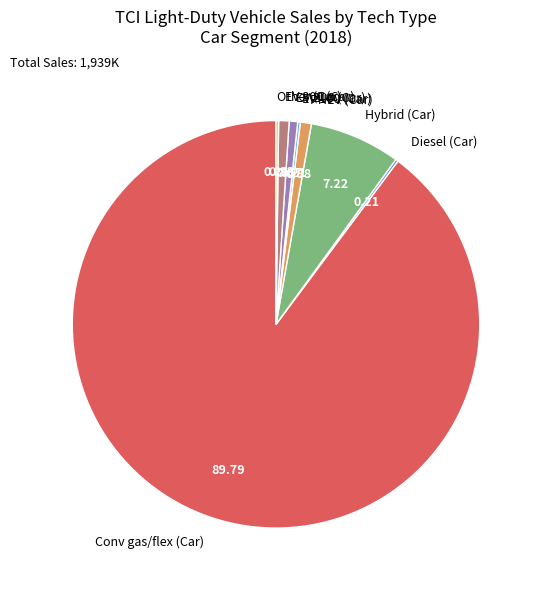

What is the largest slice in the pie chart?

Conv gas/flex (Car)